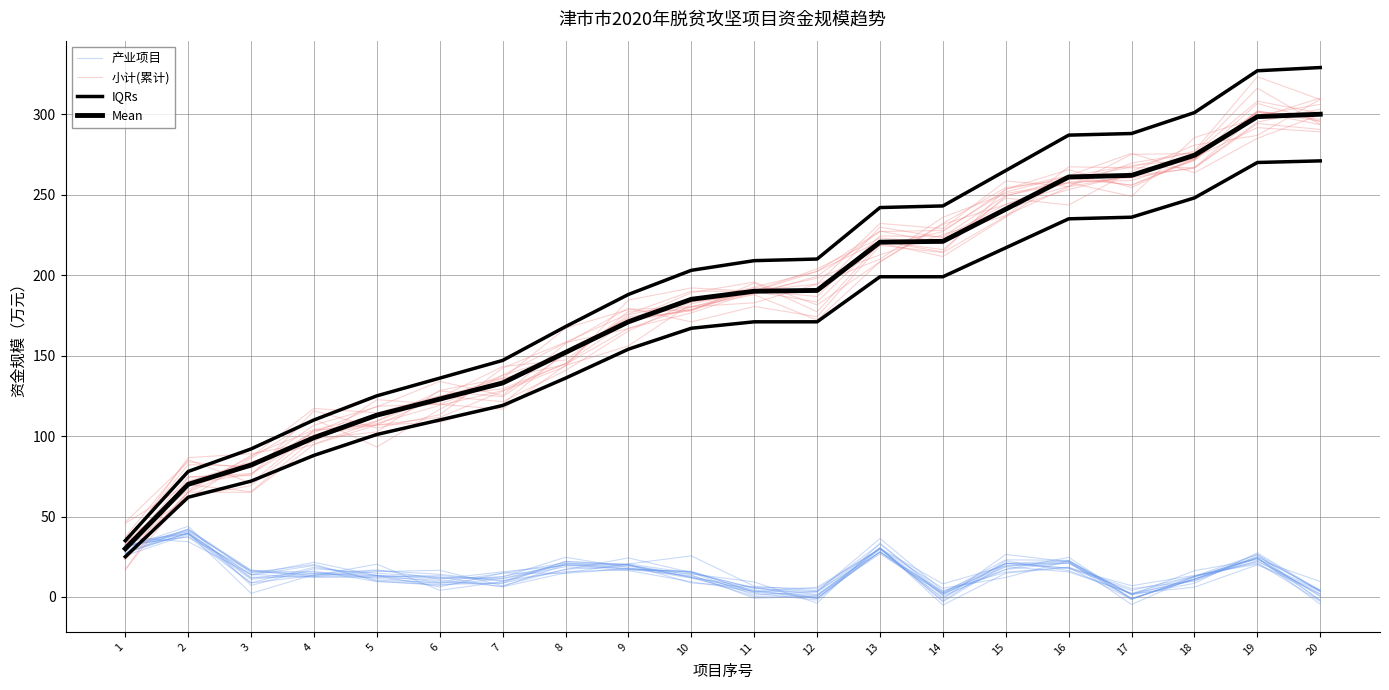

The IQRs series shows 168.0 at 8. True or false?

True